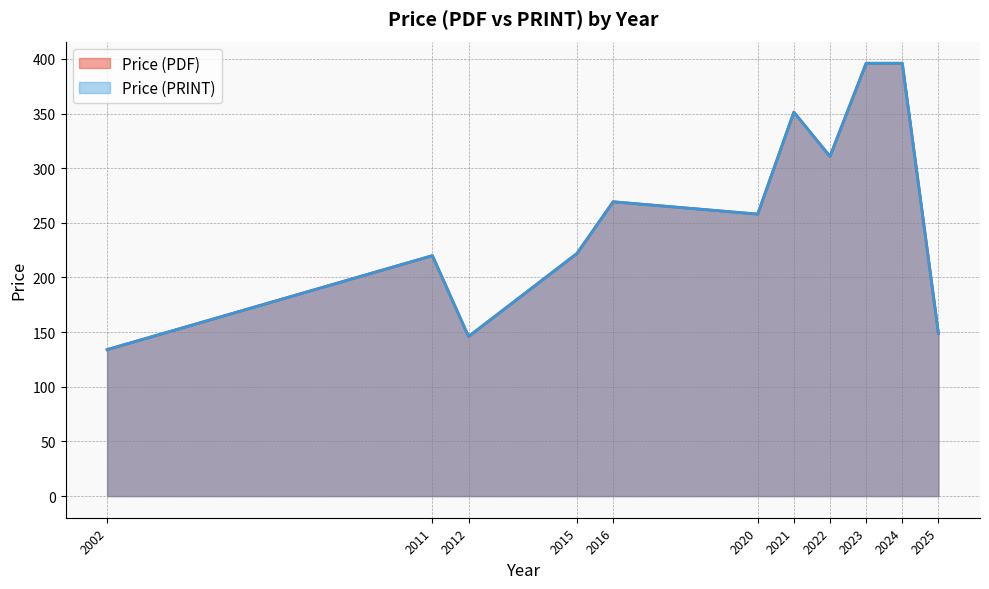

True or false: Price (PRINT) and Price (PDF) intersect in this chart.

False